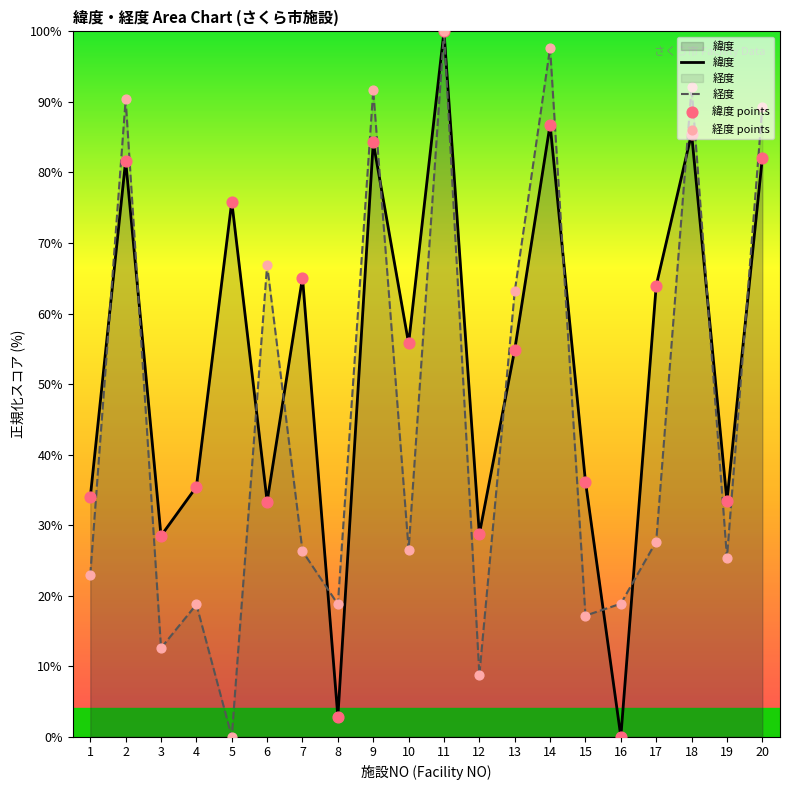

Which series has the largest total across all categories?

緯度